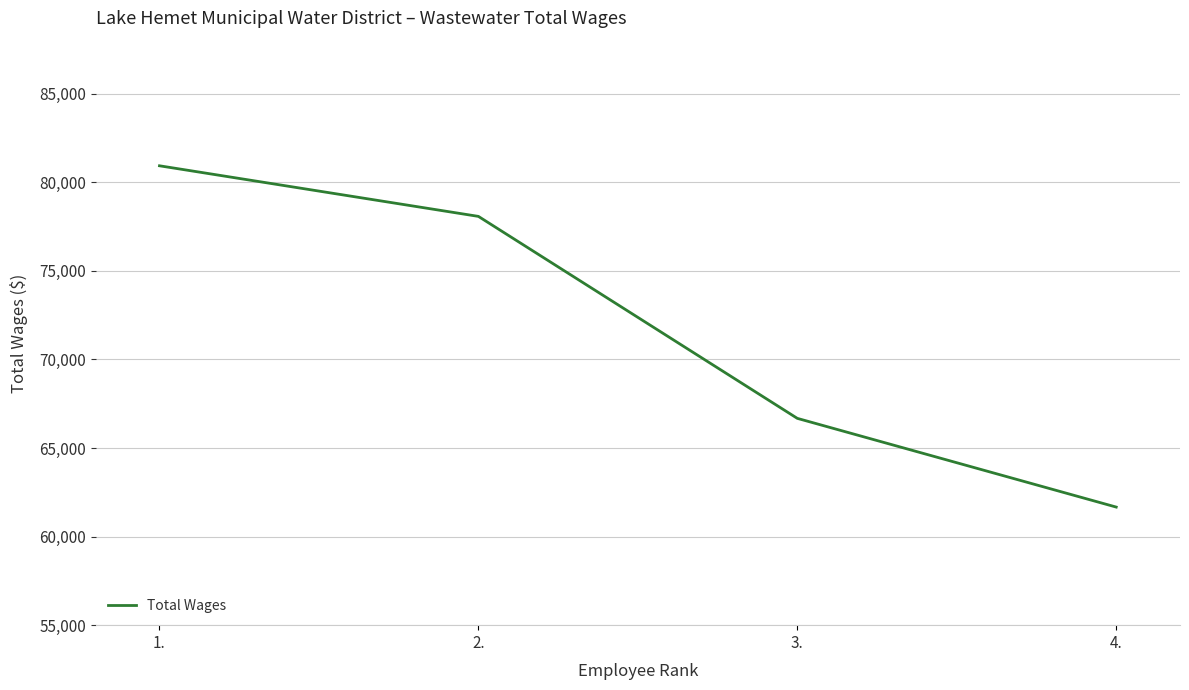

The value at 3. is 66676. True or false?

True